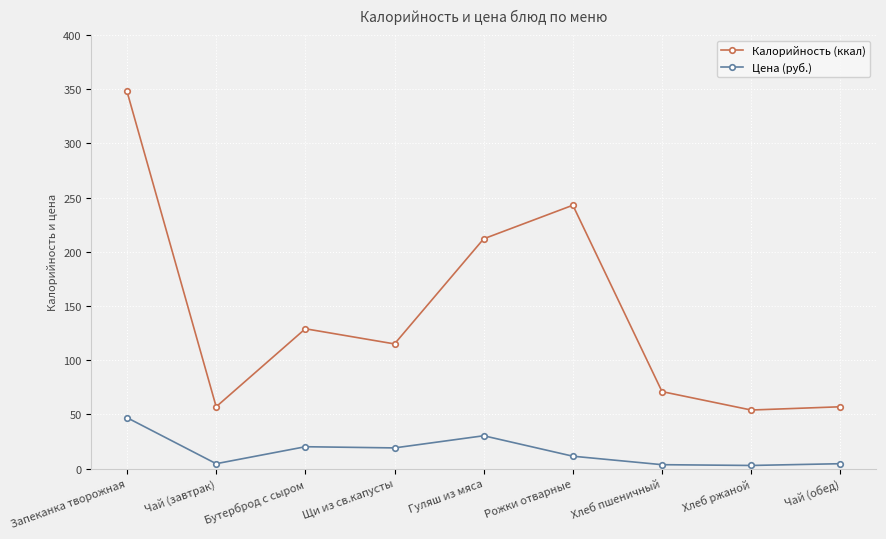

The Цена (руб.) series shows 20.1 at Бутерброд с сыром. True or false?

True